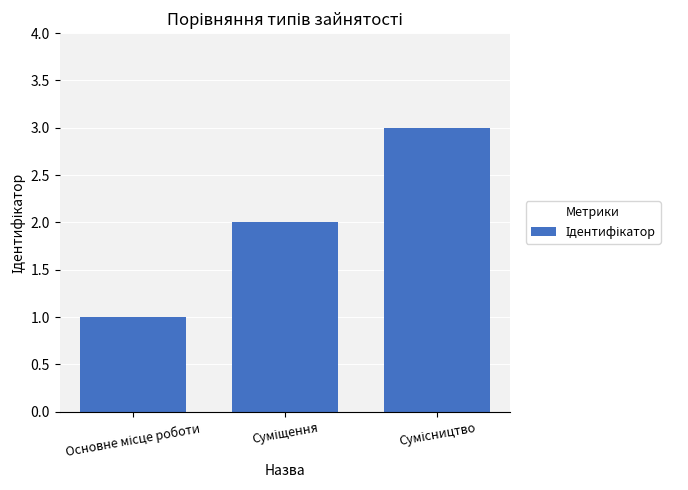

What is the maximum value shown in the chart?

3